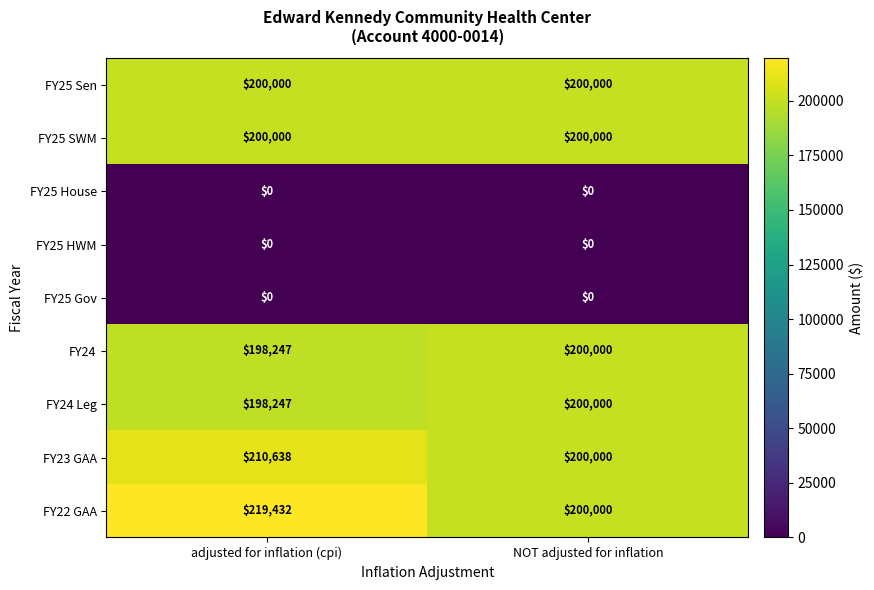

Count the number of categories in the chart.

2